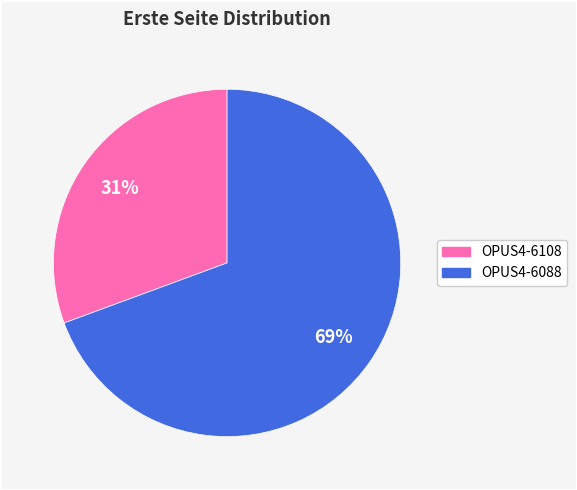

Is it true that OPUS4-6108 is 31% of the pie?

True